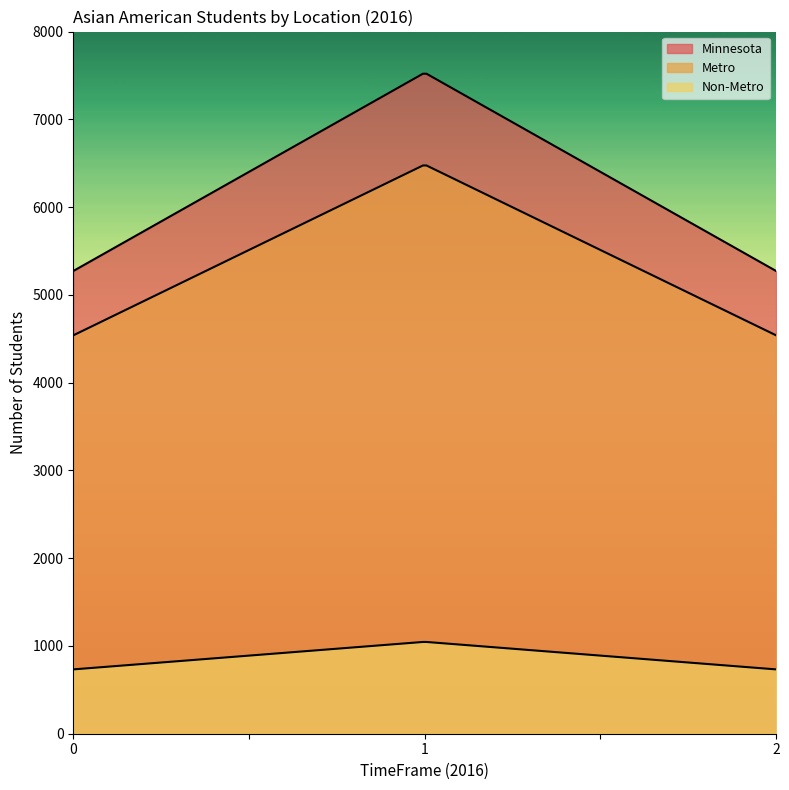

What is the greatest value displayed?

7531.0